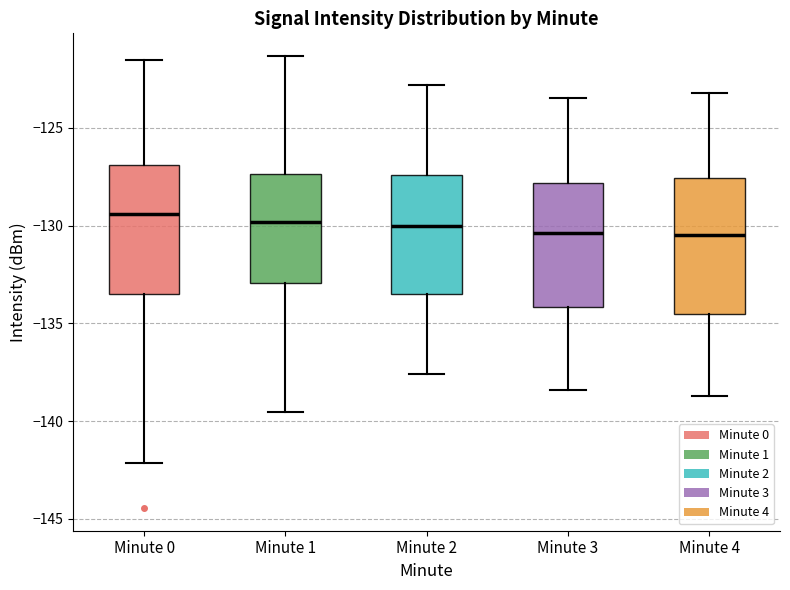

Reading left to right, transcribe this box plot: for each box, give where its median line is, the range the box spans, and where its two whiskers end, as read against the y-axis. The values are not printed on the chart, so give them approximately, as read against the axis.

Minute 0: median -129.5, box -133.5 to -127.0, whiskers -142.0 to -121.5
Minute 1: median -130.0, box -133.0 to -127.5, whiskers -139.5 to -121.5
Minute 2: median -130.0, box -133.5 to -127.5, whiskers -137.5 to -123.0
Minute 3: median -130.5, box -134.0 to -128.0, whiskers -138.5 to -123.5
Minute 4: median -130.5, box -134.5 to -127.5, whiskers -138.5 to -123.0